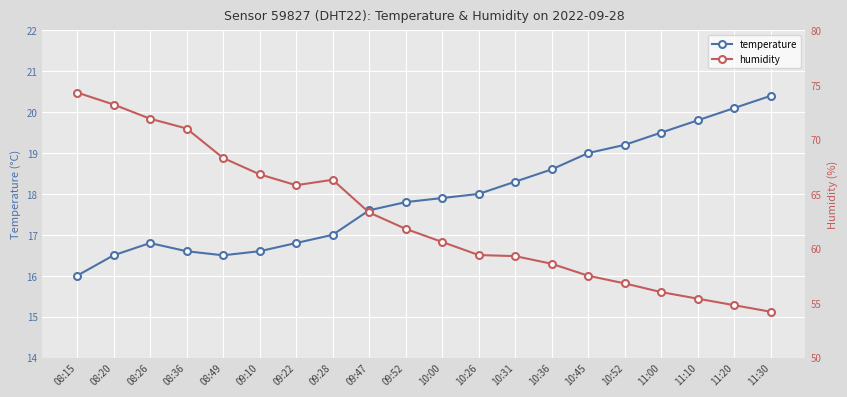

What is the difference between the highest and lowest values at 08:26?

55.1